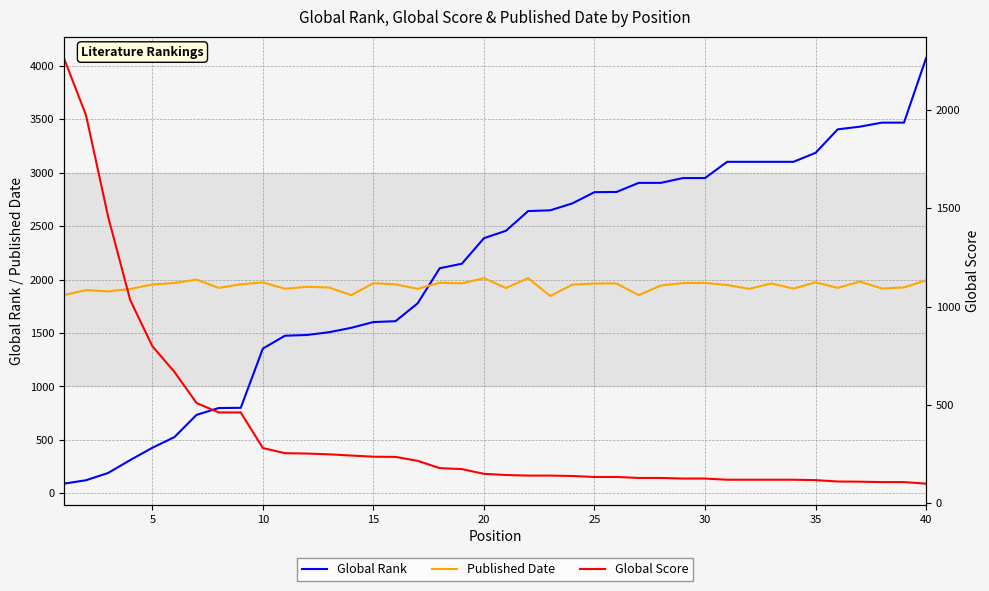

The value of Published Date at 30 is 1969. True or false?

True